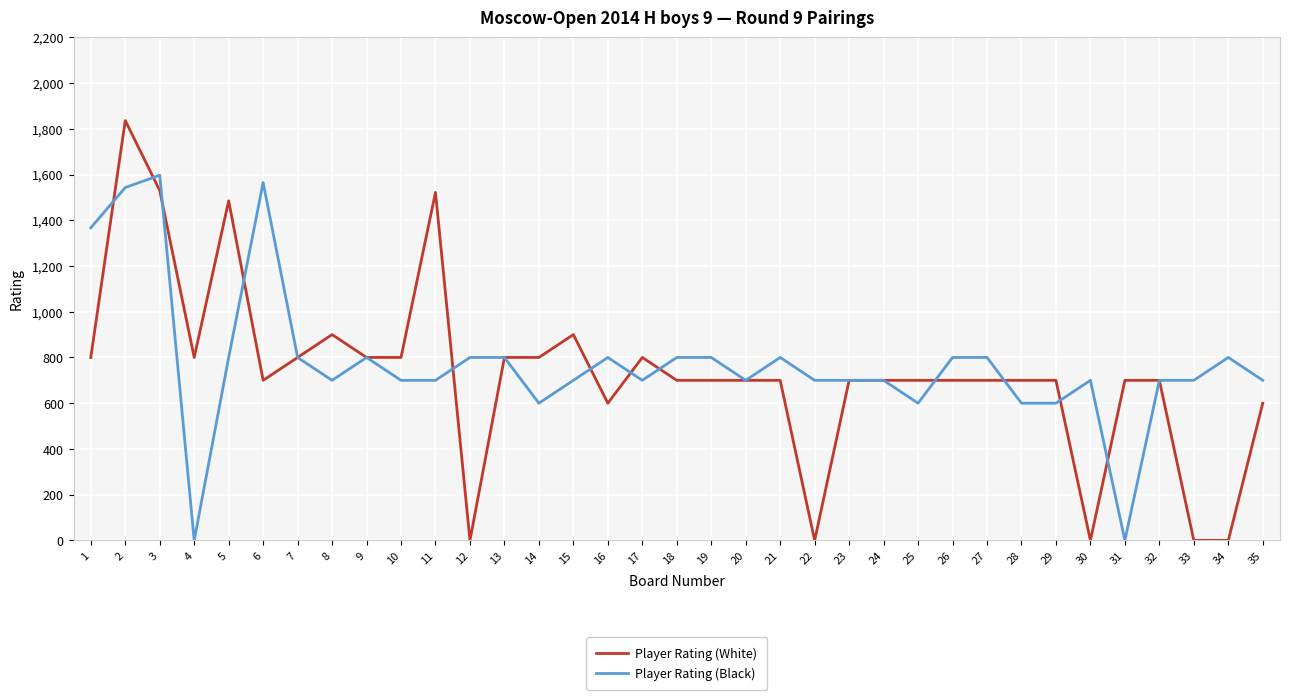

What is the spread (max minus min) of values at 22?

700